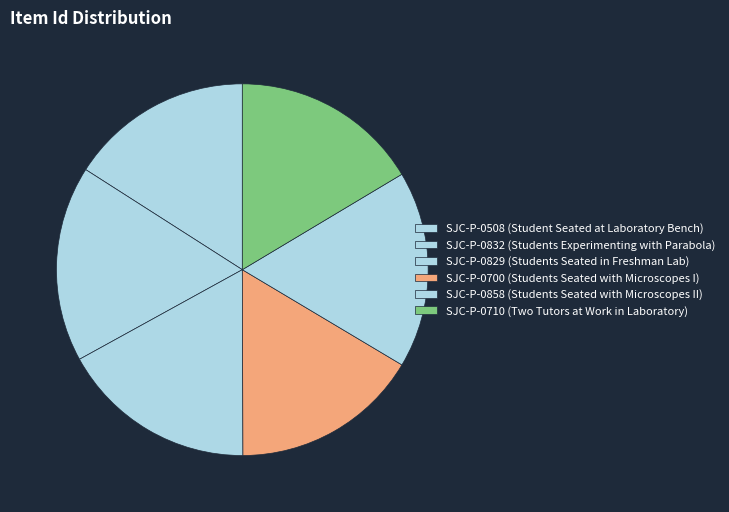

What is the smallest slice in the pie chart?

SJC-P-0508